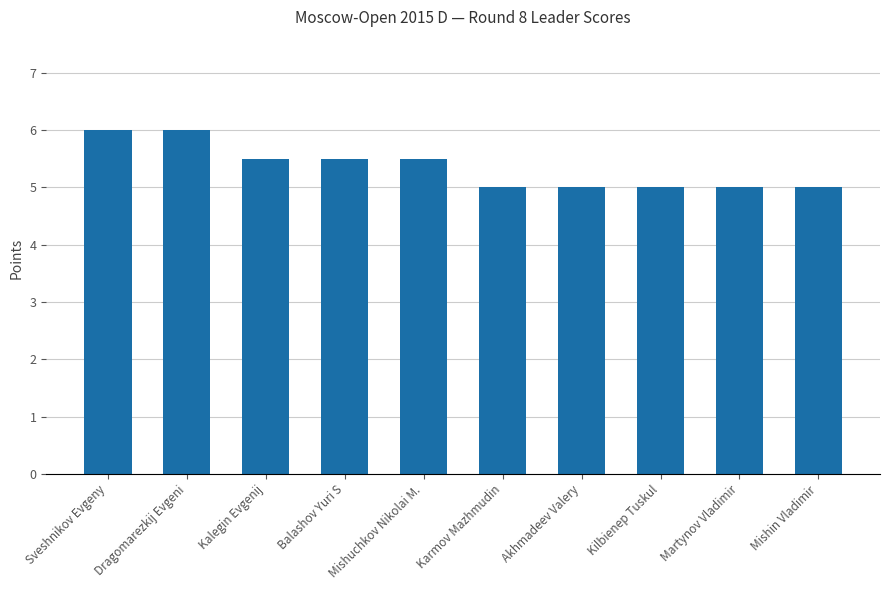

Reading left to right, what are all the values shown in this chart?

6.0	6.0	5.5	5.5	5.5	5.0	5.0	5.0	5.0	5.0